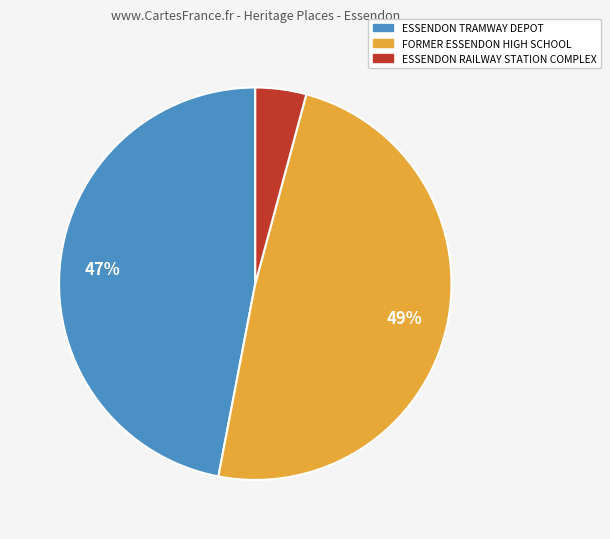

Combined, do ESSENDON RAILWAY STATION COMPLEX and ESSENDON TRAMWAY DEPOT account for over 50%?

Yes